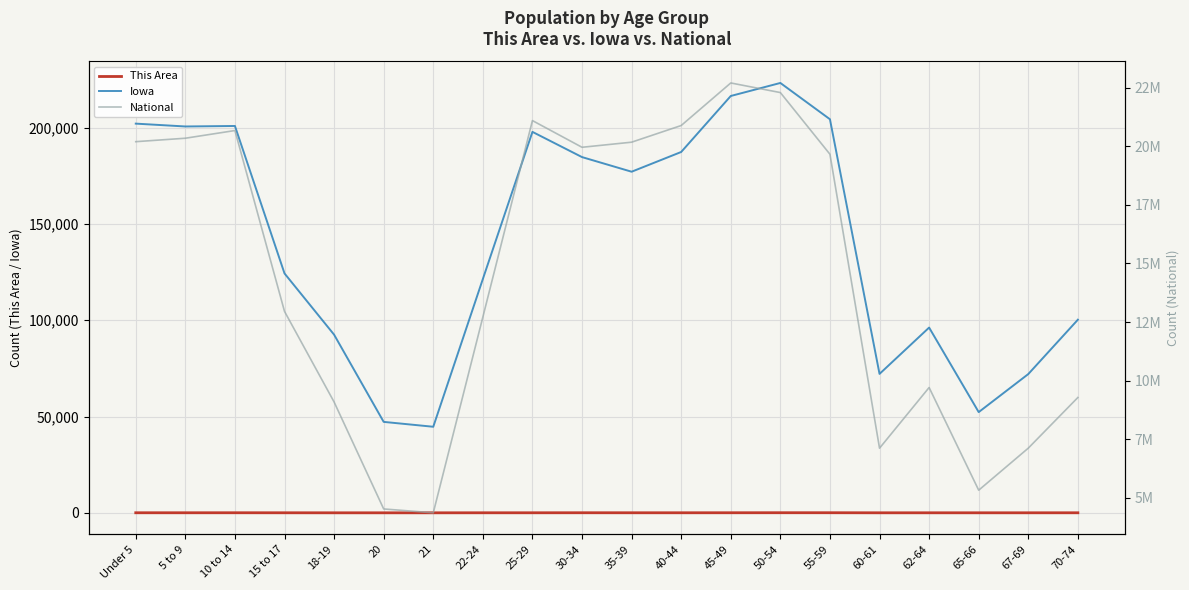

In This Area, how many points are lower than both neighbors (excluding endpoints)?

5